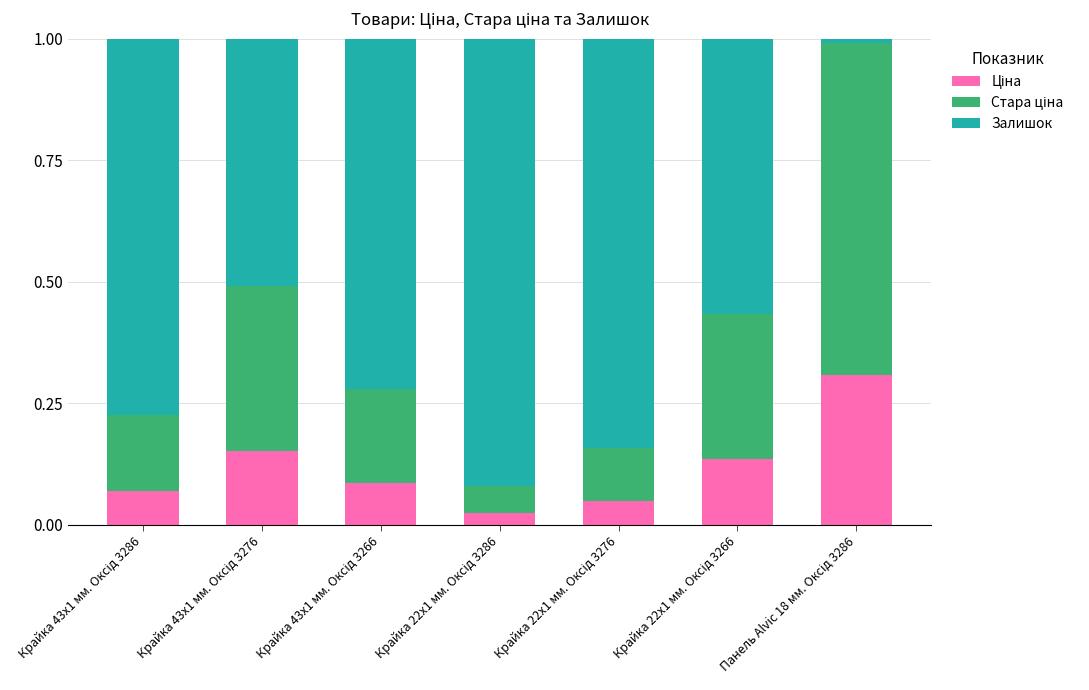

How many data points does each series have?

7